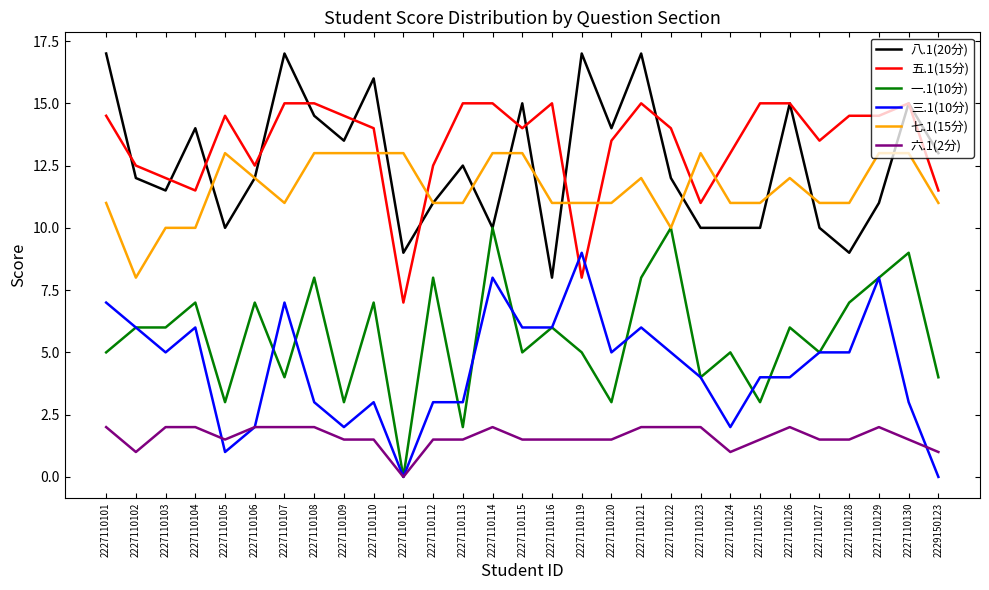

True or false: 一.1(10分) and 五.1(15分) intersect in this chart.

False